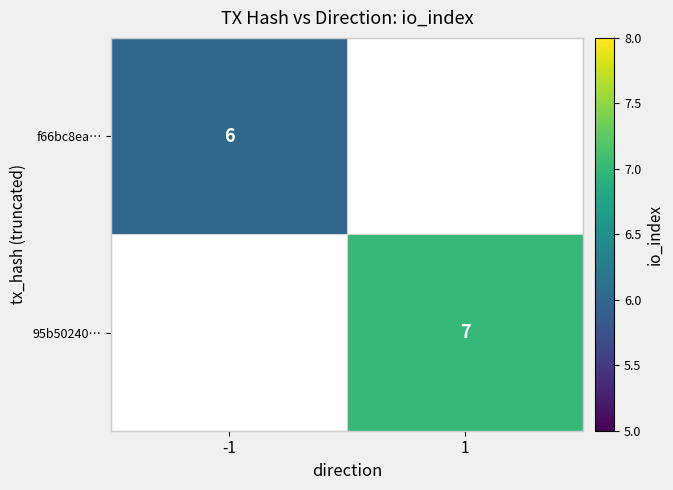

The value of 95b50240… at 1 is 7. True or false?

True